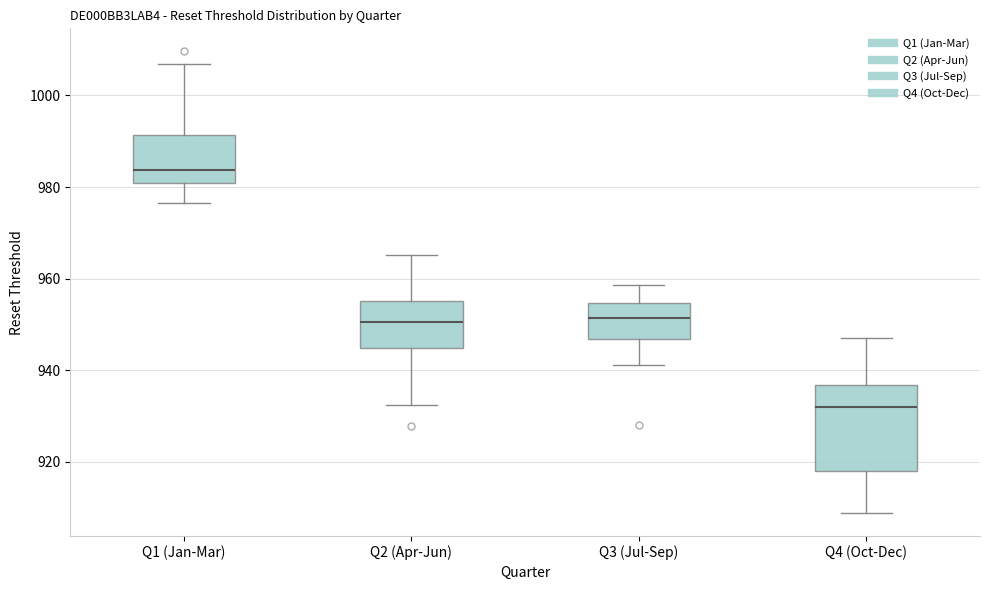

Which box's median line is the highest?

Q1 (Jan-Mar)